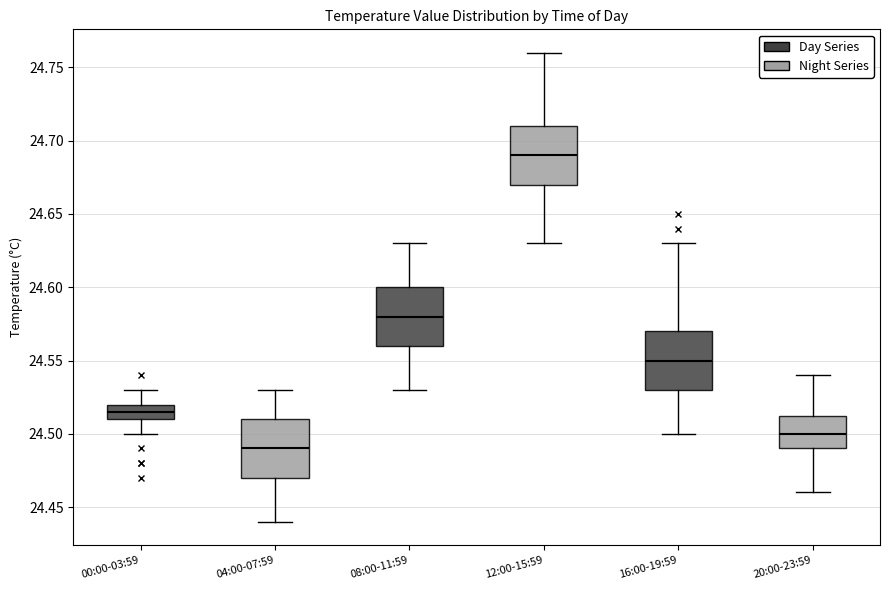

Reading left to right, read every box against the y-axis: the position of its median line, the range the box covers, and the ends of its whiskers. The values are not printed on the chart, so give them approximately, as read against the axis.

00:00-03:59: median 24.515, box 24.510 to 24.520, whiskers 24.500 to 24.530
04:00-07:59: median 24.490, box 24.470 to 24.510, whiskers 24.440 to 24.530
08:00-11:59: median 24.580, box 24.560 to 24.600, whiskers 24.530 to 24.630
12:00-15:59: median 24.690, box 24.670 to 24.710, whiskers 24.630 to 24.760
16:00-19:59: median 24.550, box 24.530 to 24.570, whiskers 24.500 to 24.630
20:00-23:59: median 24.500, box 24.490 to 24.515, whiskers 24.460 to 24.540